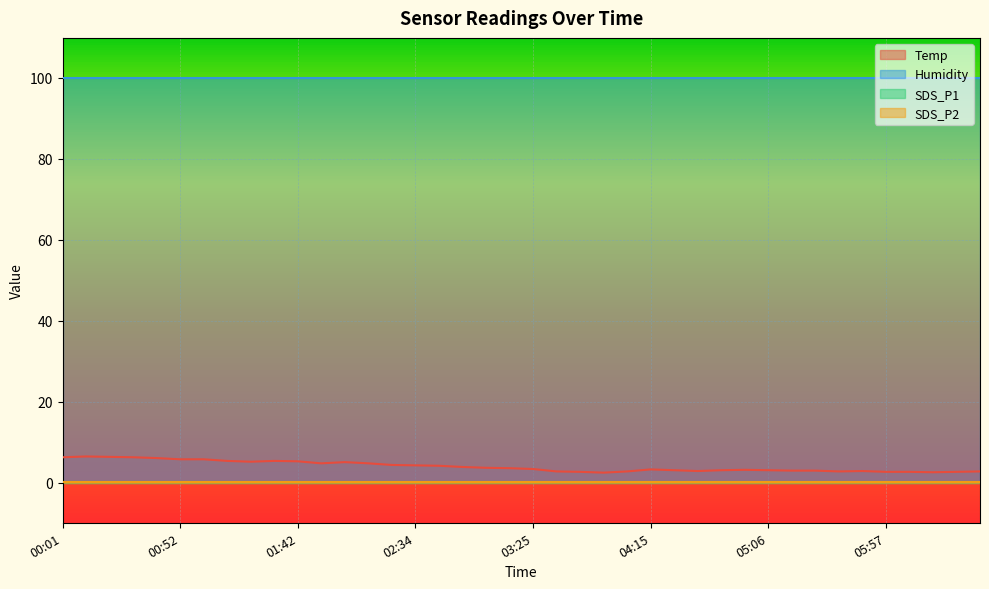

What are all the series names shown in the legend?

Temp, Humidity, SDS_P1, SDS_P2